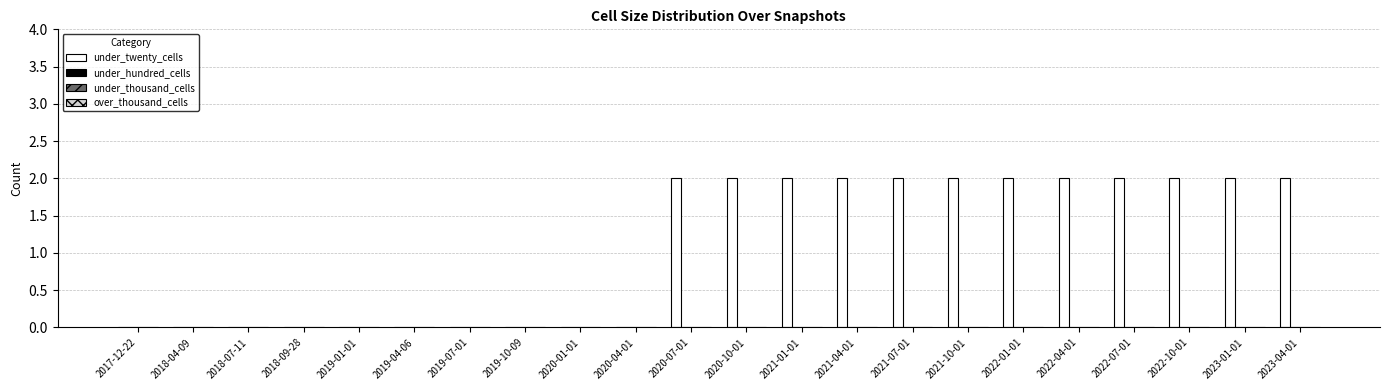

What is the sum of all values?

24